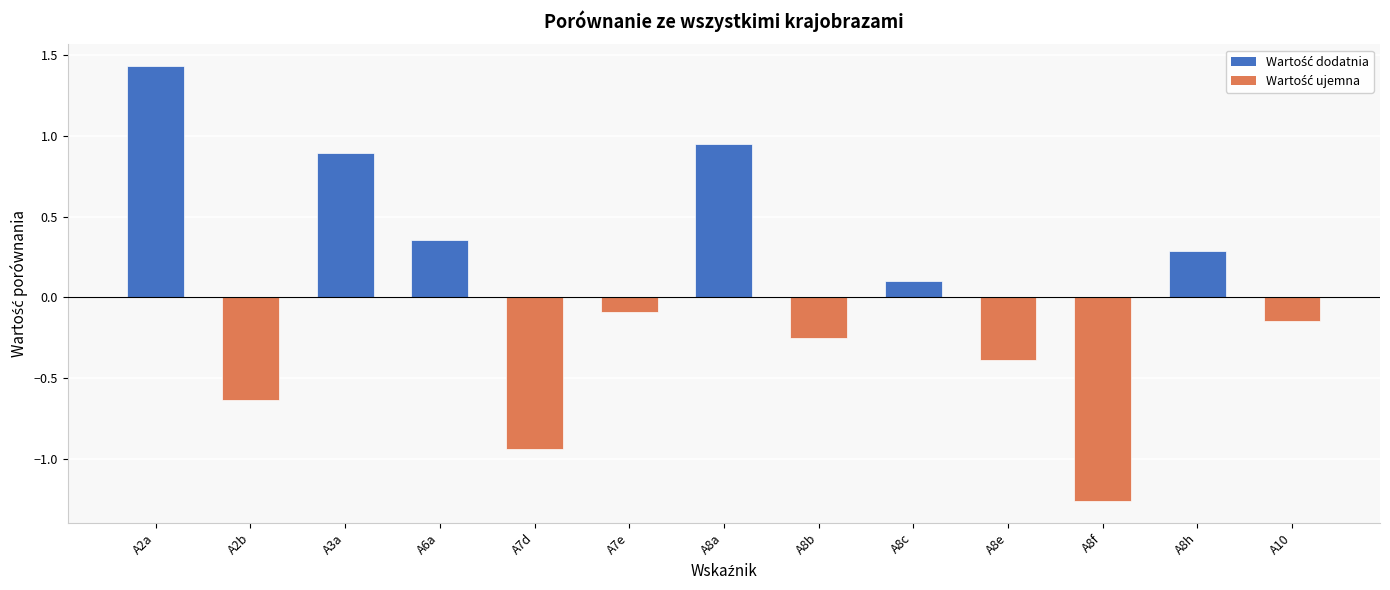

What position from the right is A8h?

2